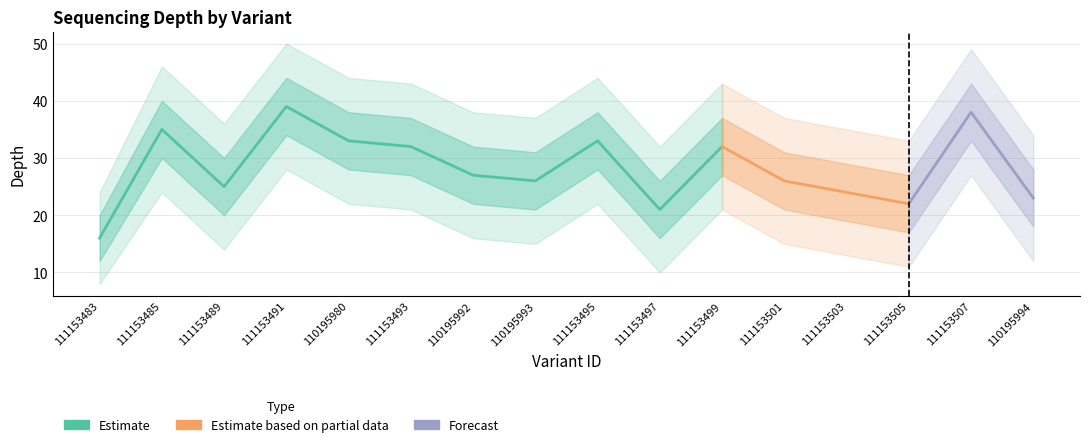

The depth_upper2 series shows 69 at 111153491. True or false?

False